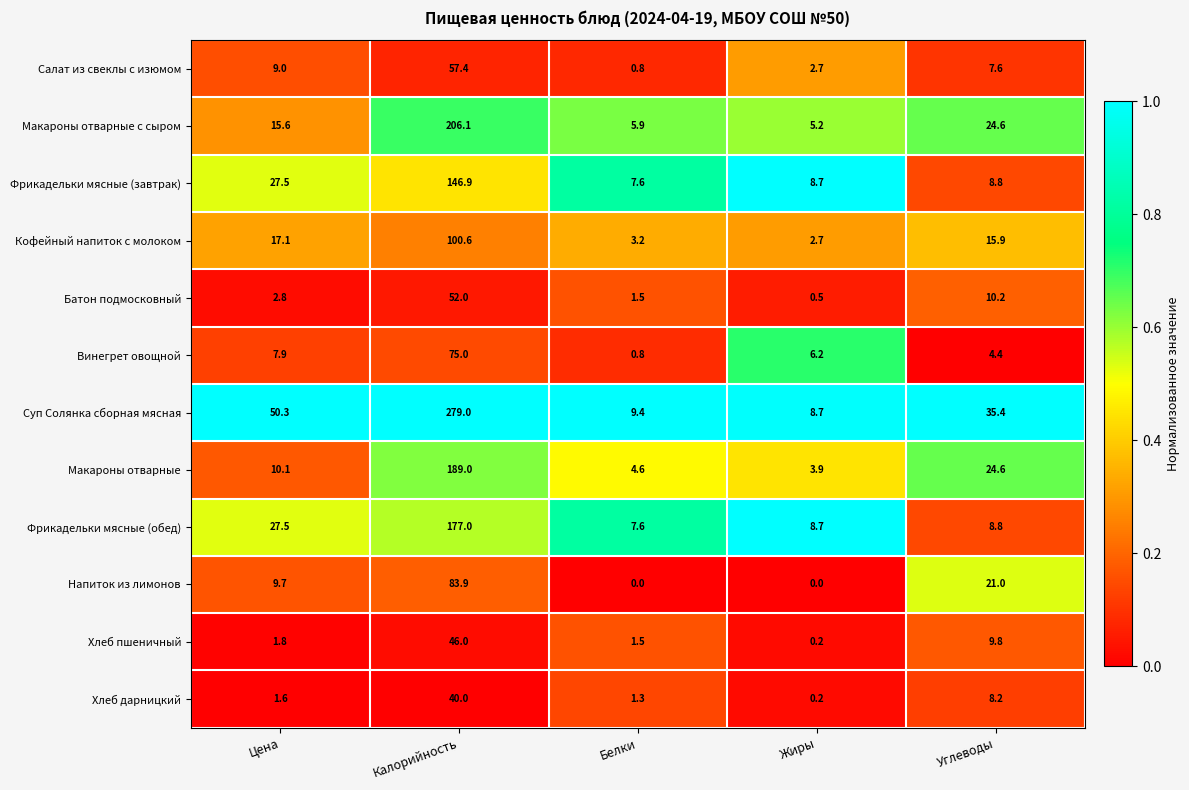

Where does the Макароны отварные series first go above 10?

Цена